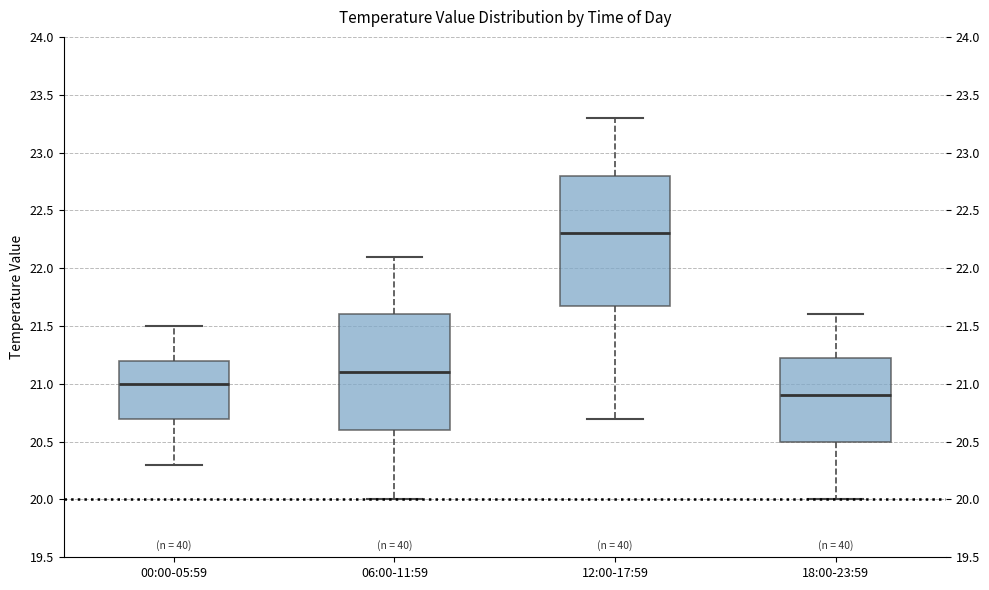

Where does the lower whisker of the box for 00:00-05:59 end on the y-axis? The values are not printed on the chart, so give them approximately, as read against the axis.

20.30